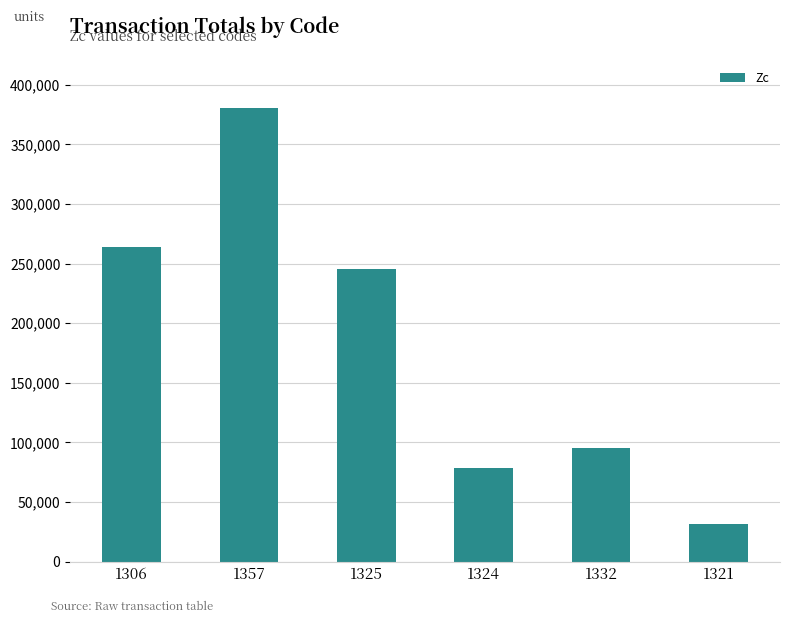

Rank the categories by value from highest to lowest.

1357, 1306, 1325, 1332, 1324, 1321